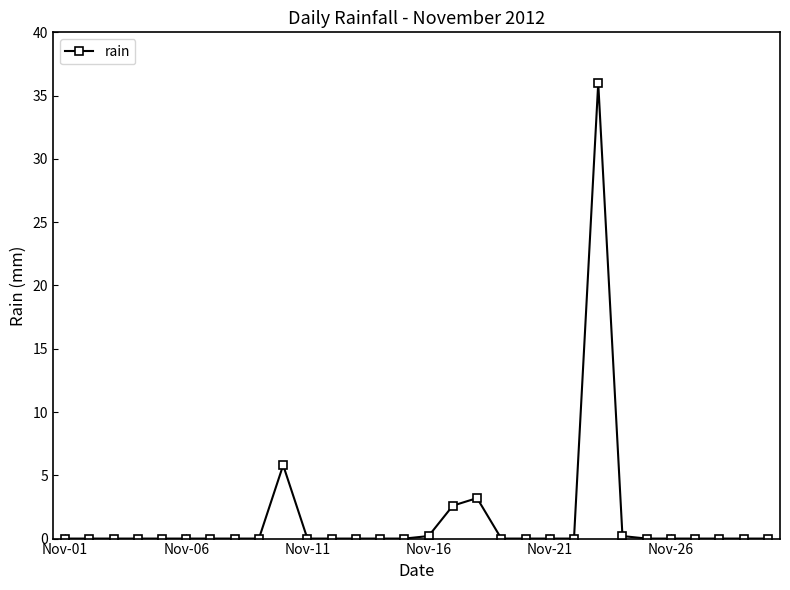

What is the value of the 23rd point from the left?

36.0